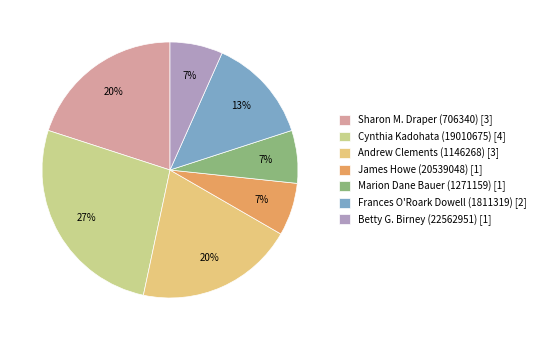

To the nearest percent, what is the combined percentage of Cynthia Kadohata (19010675) and Andrew Clements (1146268)?

47%